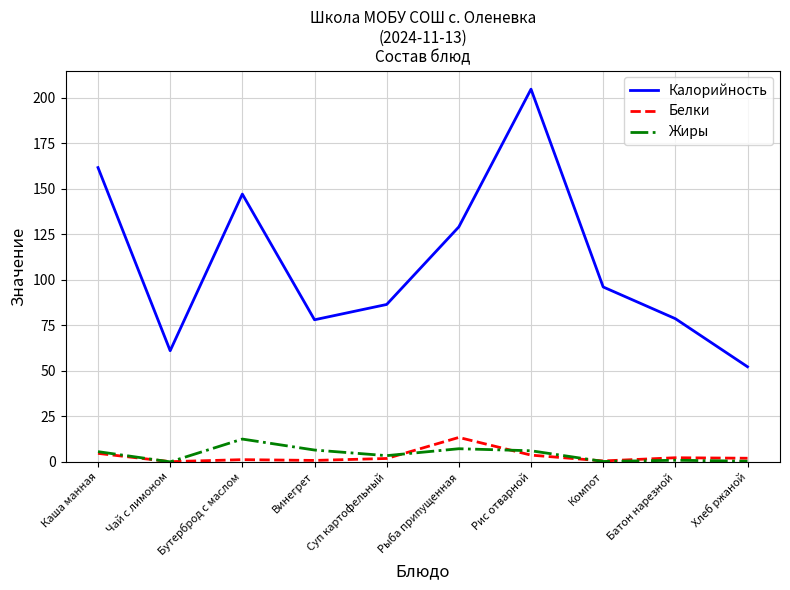

Which label corresponds to the largest value in the chart?

Рис отварной